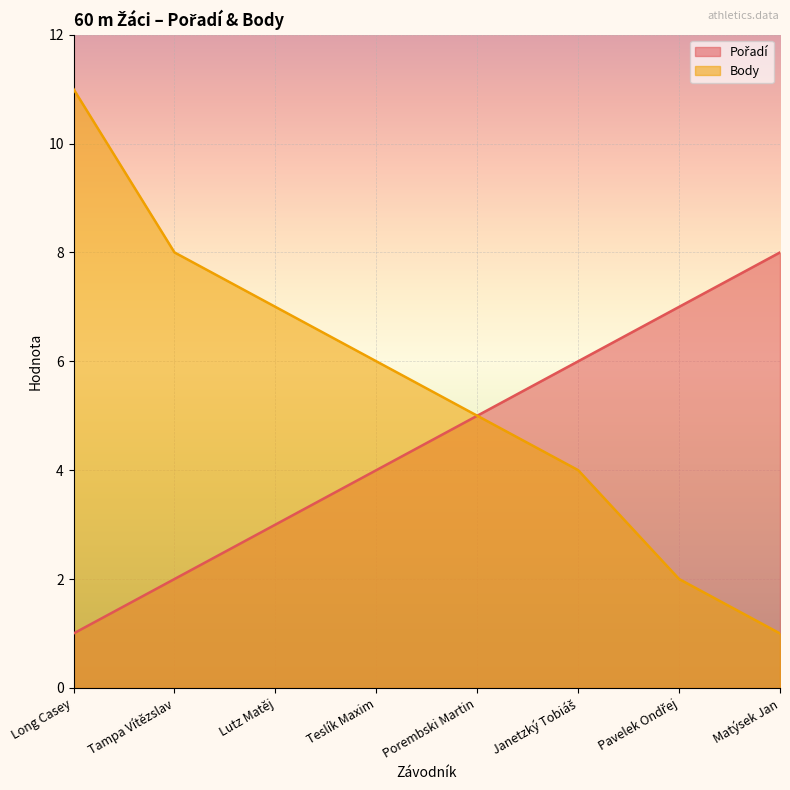

Which series changed the most between Tampa Vítězslav and Teslík Maxim?

Pořadí